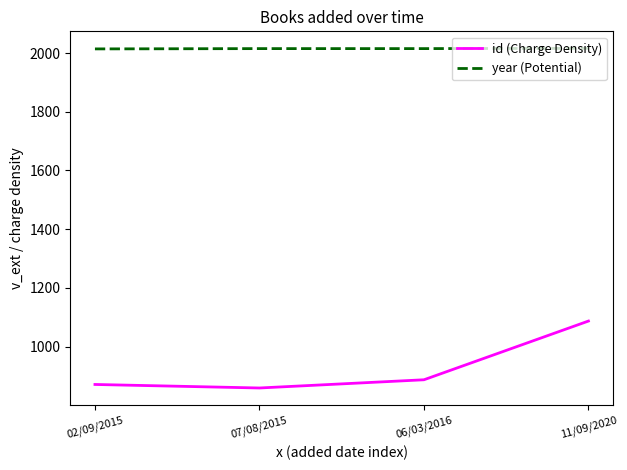

Is it true that id (Charge Density) equals 500 at 11/09/2020?

False